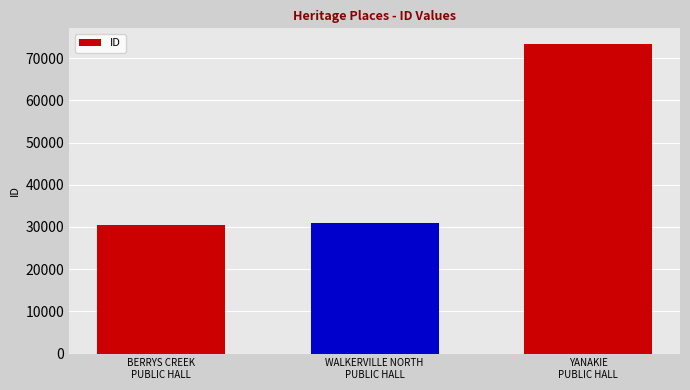

What is the difference between the values at WALKERVILLE NORTH
PUBLIC HALL and BERRYS CREEK
PUBLIC HALL?

646